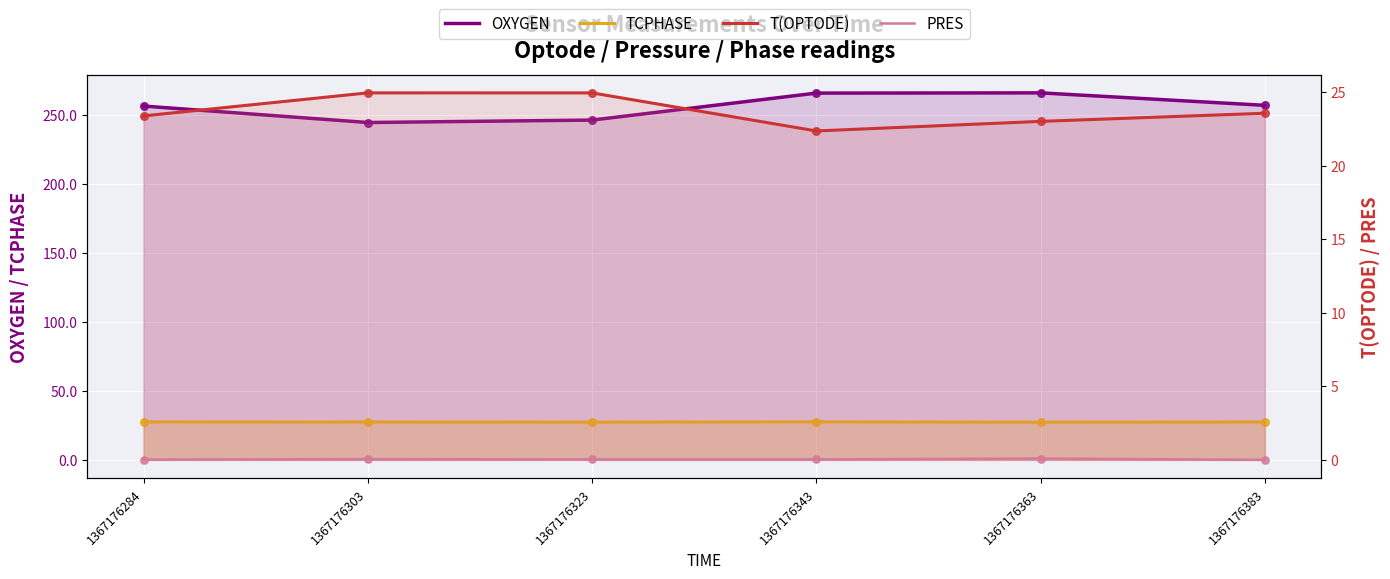

What are all the series names shown in the legend?

OXYGEN, TCPHASE, T(OPTODE), PRES